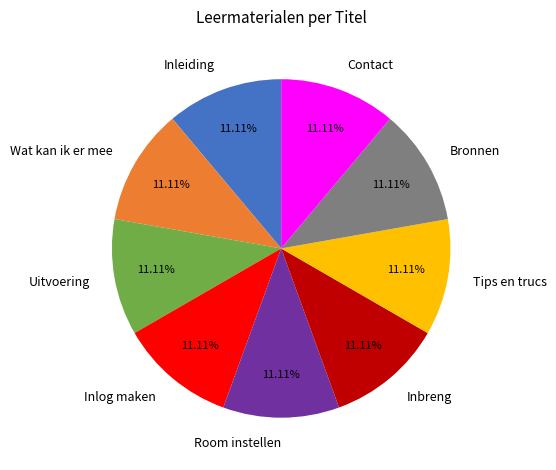

How many slices are in this pie chart?

9